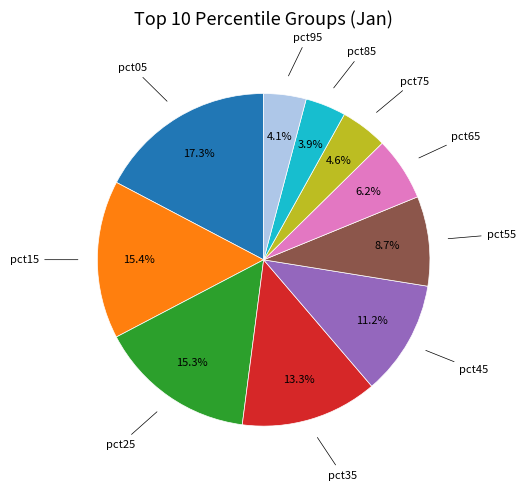

Which has a higher value, pct45 or pct05?

pct05